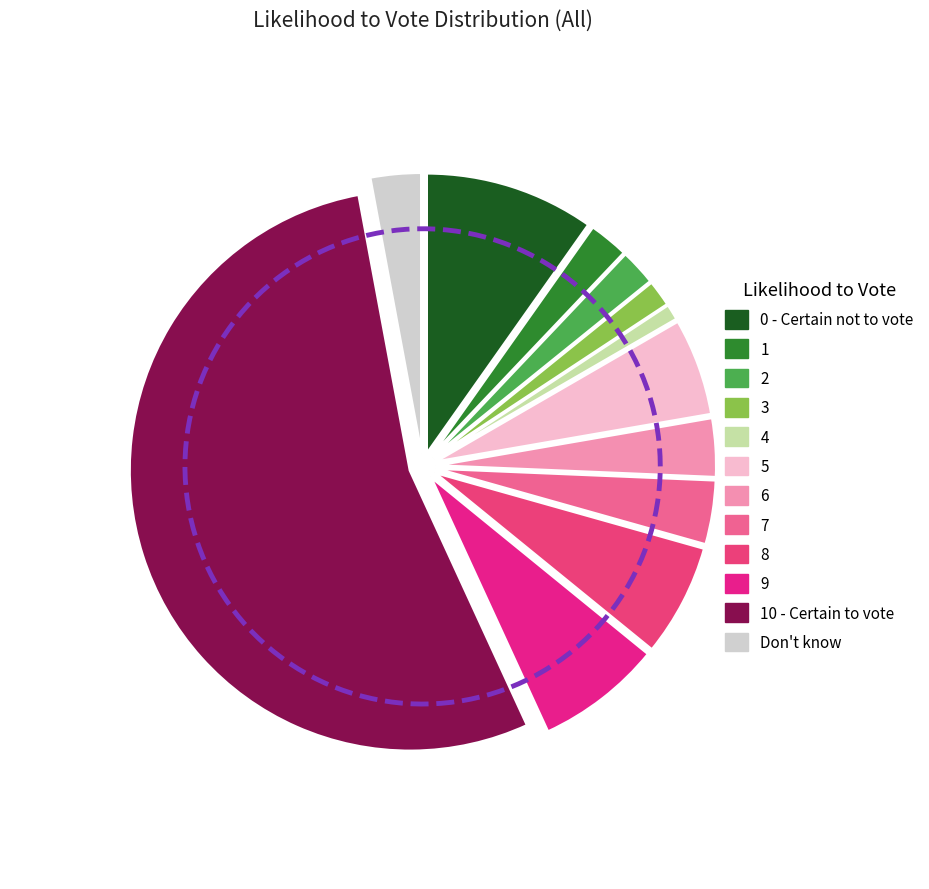

Does 10 - Certain to vote account for over 50% of the chart?

Yes